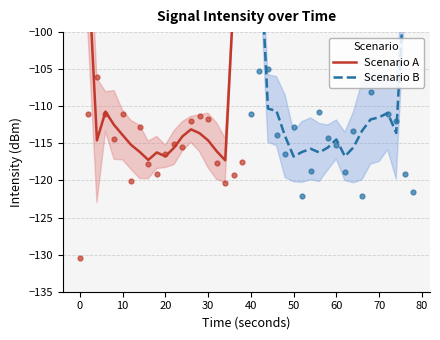

Which series has the largest total across all categories?

Scenario B